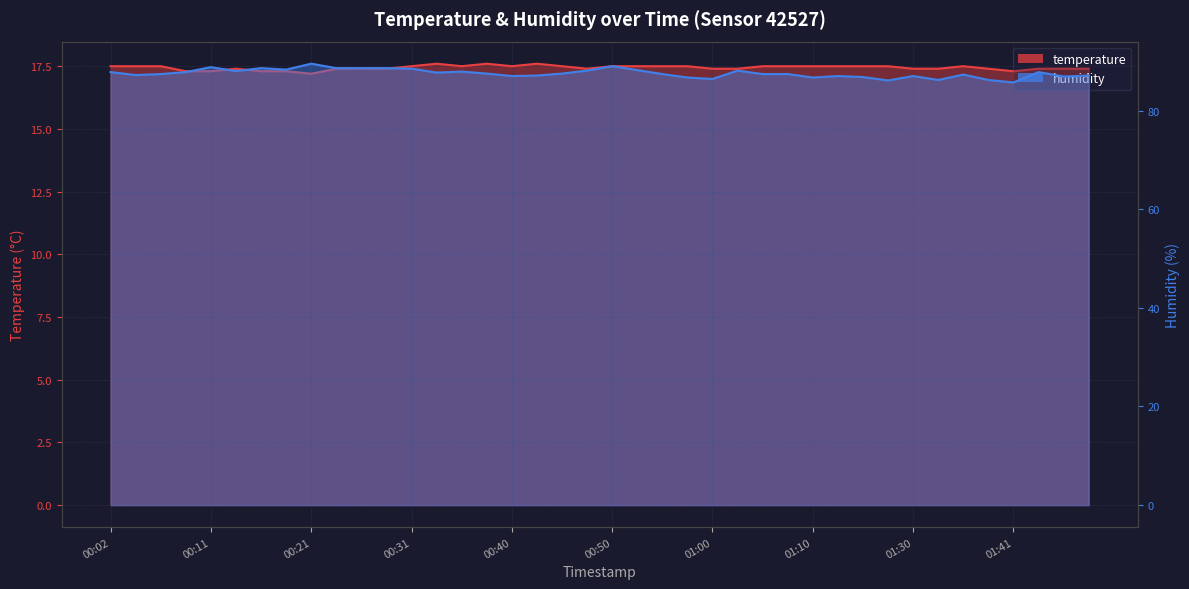

True or false: temperature and humidity cross at least once.

False